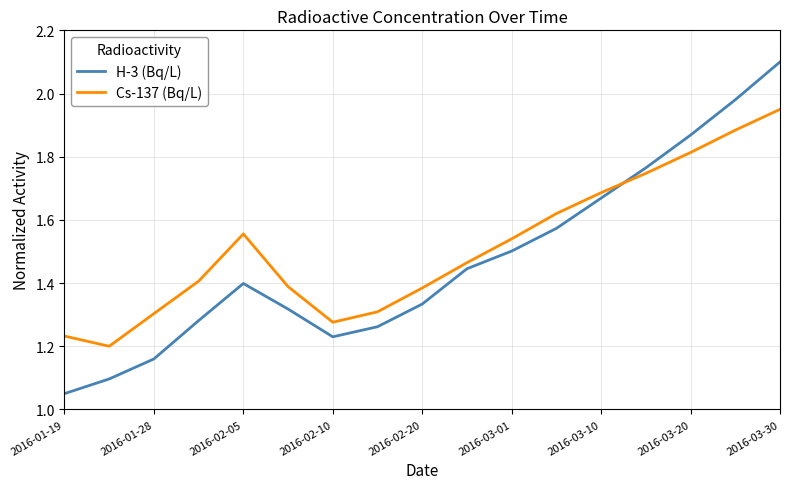

Which series has the largest range (max minus min)?

H-3 (Bq/L)